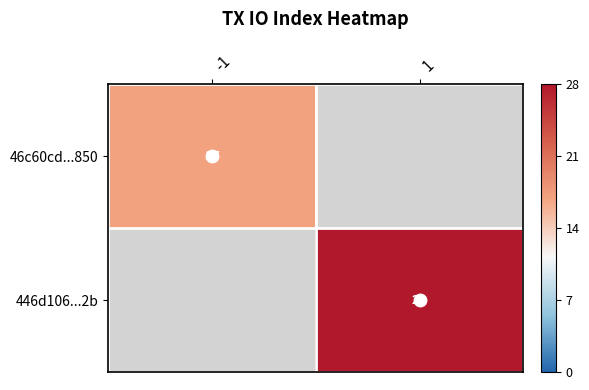

The 446d106...2b series shows 13 at 1. True or false?

False